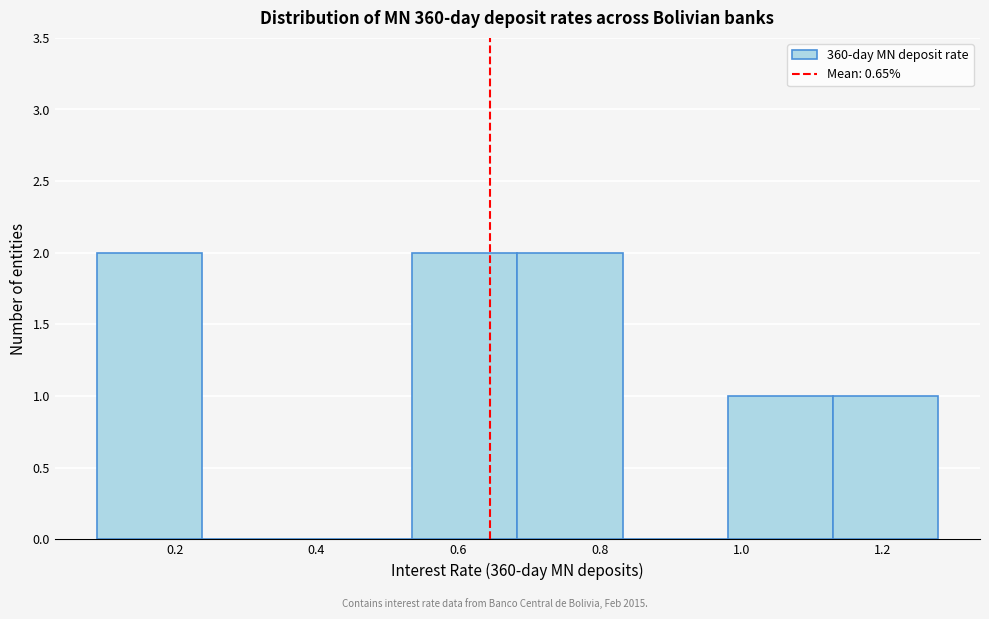

Reading left to right, list every bar in this chart as the range it spans on the x-axis followed by its height. Neither the bar edges nor the heights are printed on the chart, so give them approximately, as read against the axes.

0.10 to 0.24: 2
0.24 to 0.38: 0
0.38 to 0.54: 0
0.54 to 0.68: 2
0.68 to 0.84: 2
0.84 to 0.98: 0
0.98 to 1.12: 1
1.12 to 1.28: 1